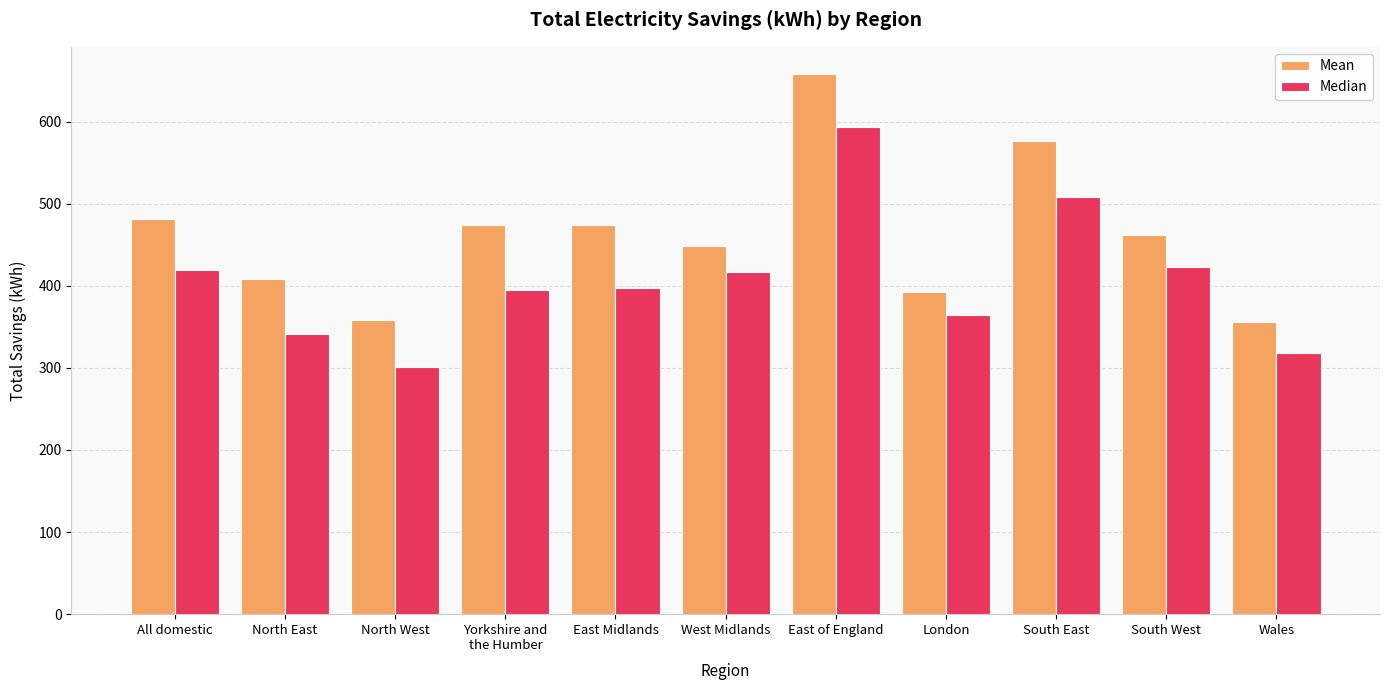

What is the average value of the Median series?

406.9